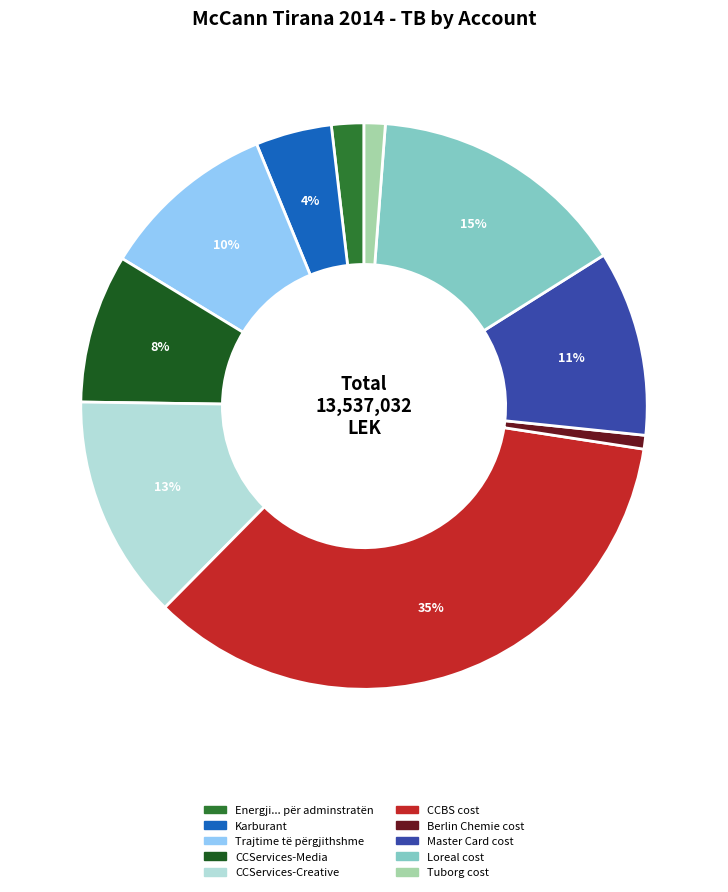

Which category has the biggest portion of the pie?

CCBS cost